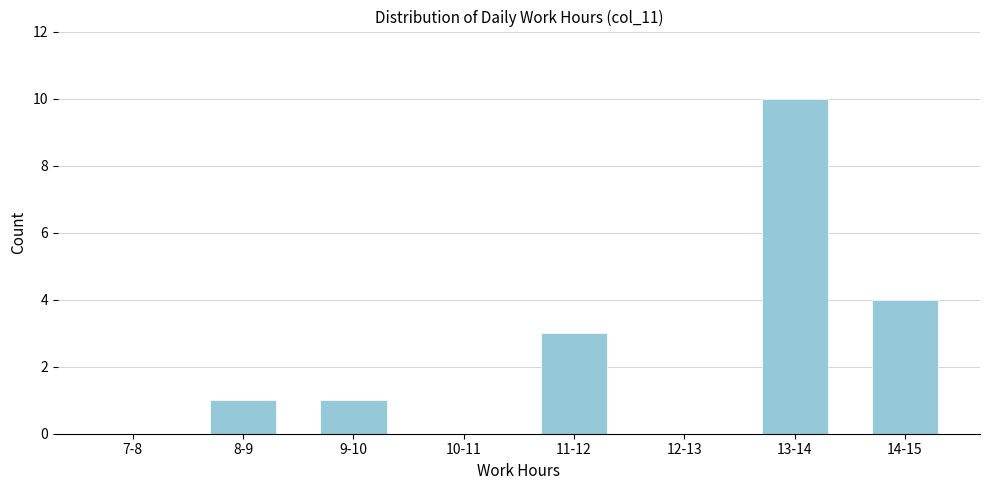

Reading left to right, list all the values displayed in this chart.

7-8=0	8-9=1	9-10=1	10-11=0	11-12=3	12-13=0	13-14=10	14-15=4